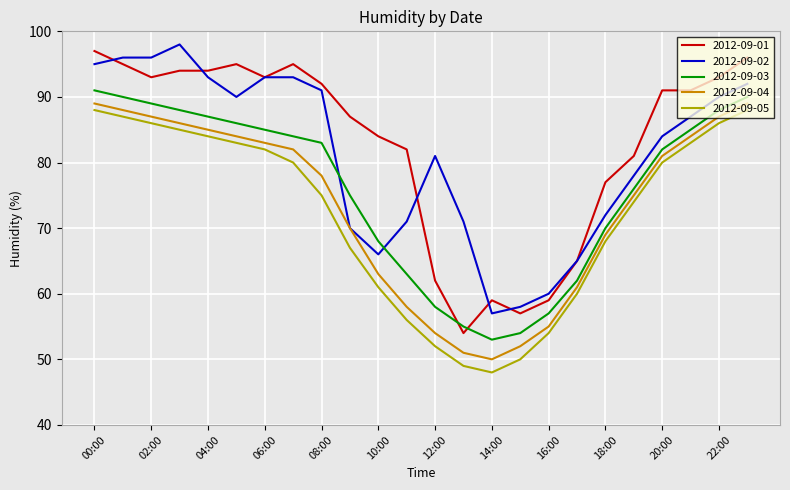

Reading left to right, transcribe all the data shown in this chart.

2012-09-01: 97	95	93	94	94	95	93	95	92	87	84	82	62	54	59	57	59	65	77	81	91	91	93	96
2012-09-02: 95	96	96	98	93	90	93	93	91	70	66	71	81	71	57	58	60	65	72	78	84	87	90	92
2012-09-03: 91	90	89	88	87	86	85	84	83	75	68	63	58	55	53	54	57	62	70	76	82	85	88	90
2012-09-04: 89	88	87	86	85	84	83	82	78	70	63	58	54	51	50	52	55	61	69	75	81	84	87	89
2012-09-05: 88	87	86	85	84	83	82	80	75	67	61	56	52	49	48	50	54	60	68	74	80	83	86	88